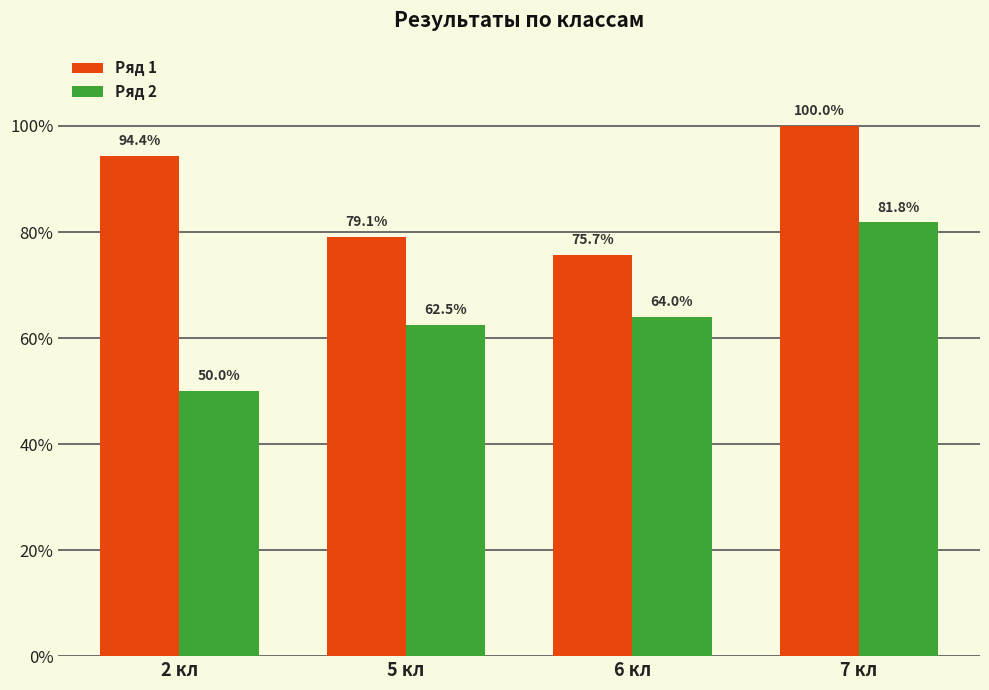

What is the maximum value shown in the chart?

100.0